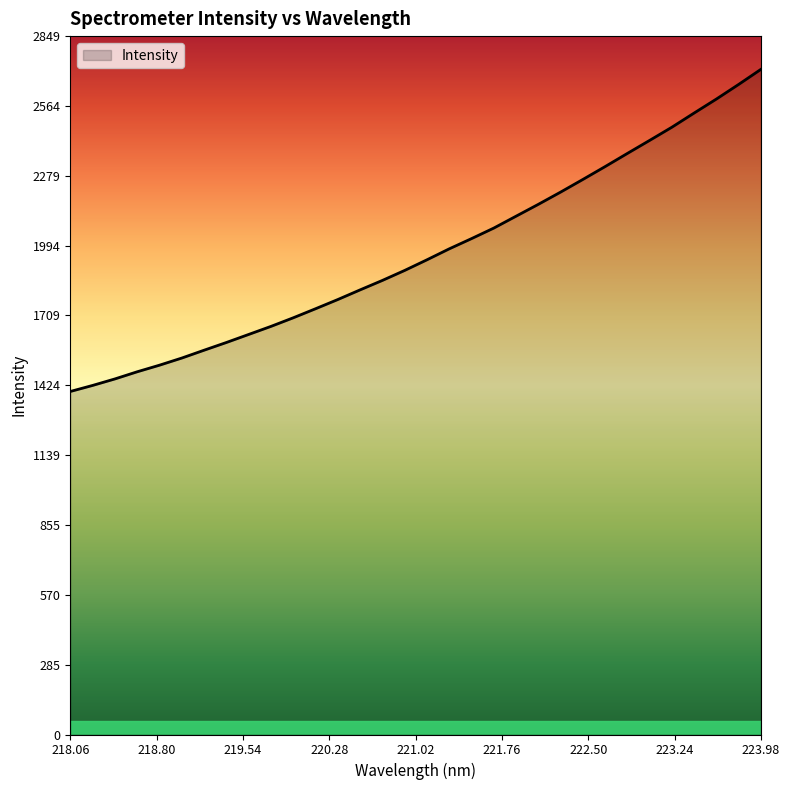

What is the maximum value shown in the chart?

2712.9